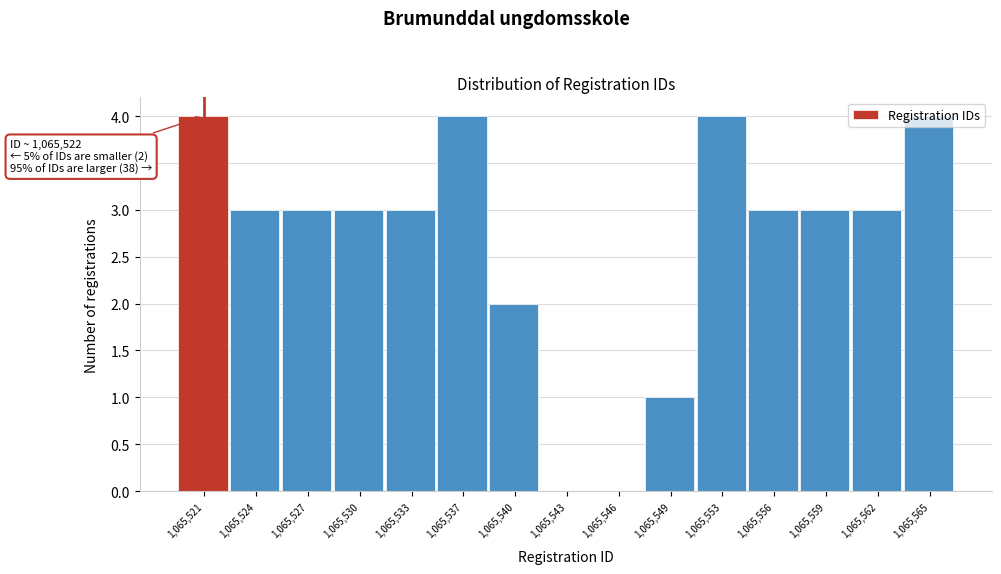

The chart shows a value of -1 at 1,065,543. True or false?

False